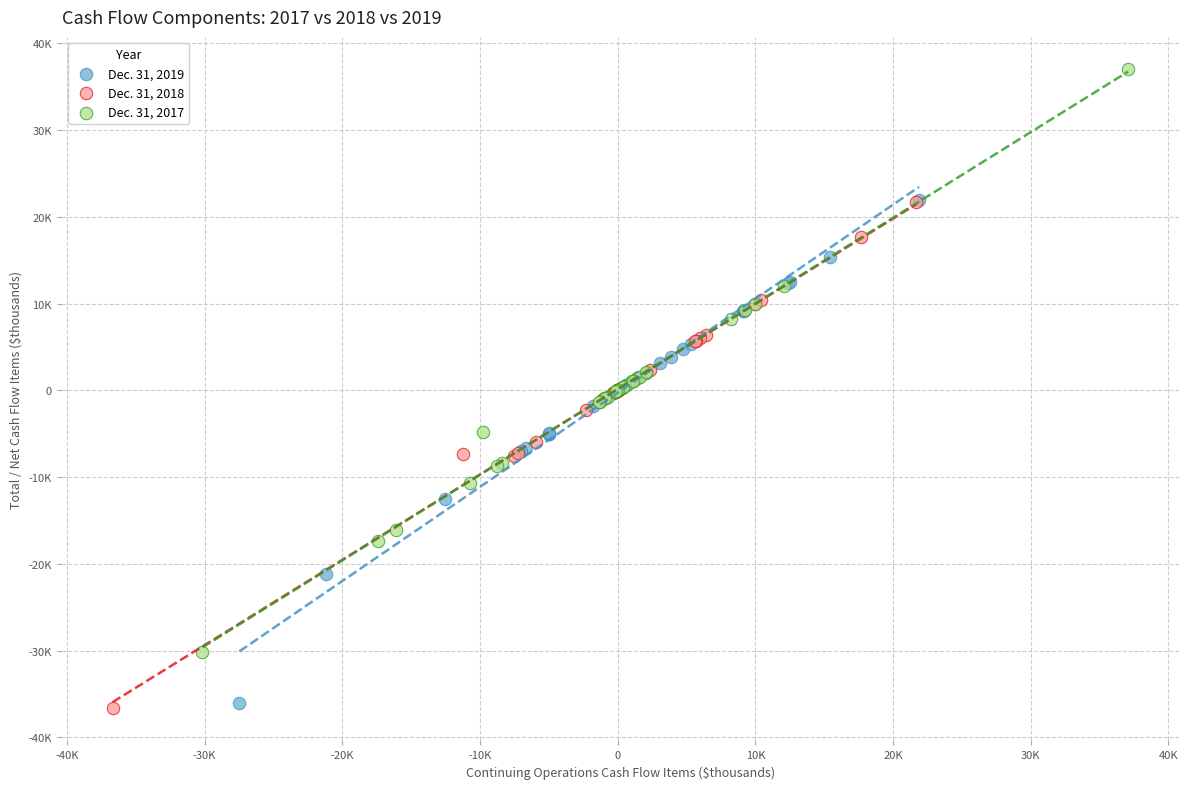

What are all the series names shown in the legend?

Dec. 31, 2019, Dec. 31, 2018, Dec. 31, 2017